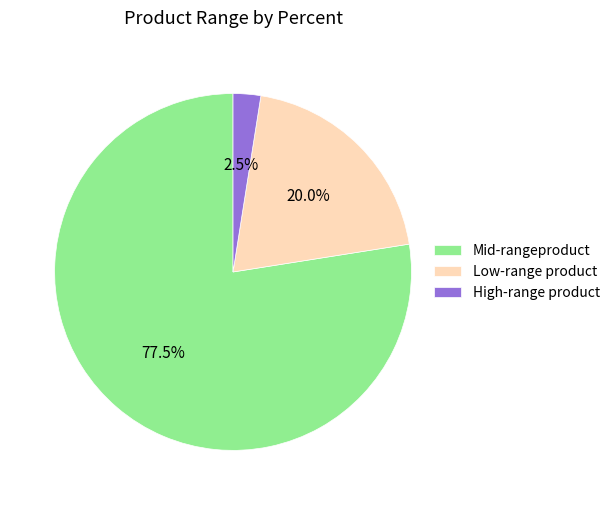

Count the number of slices in the pie.

3